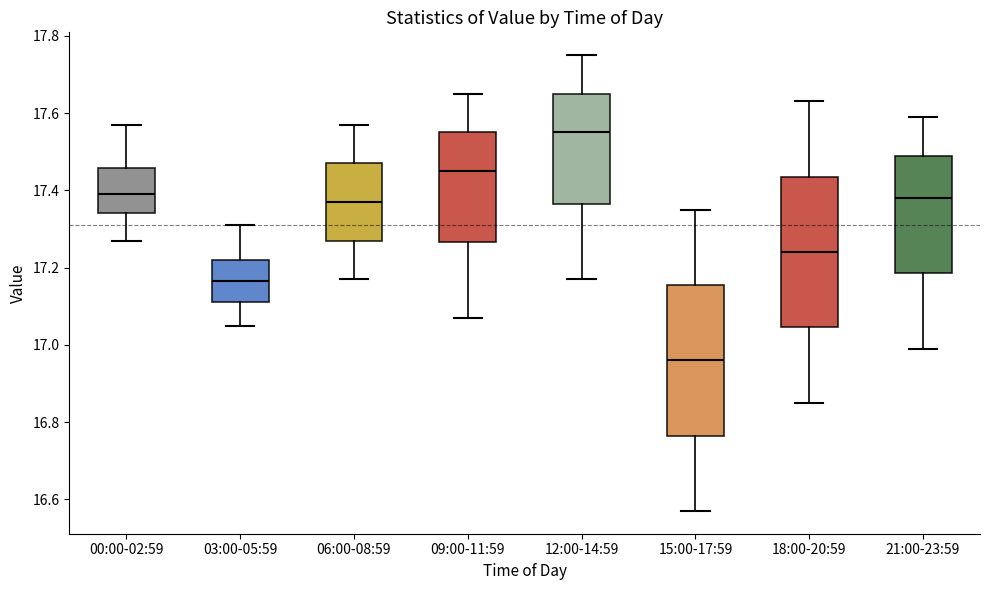

Which box has the lowest median line?

15:00-17:59